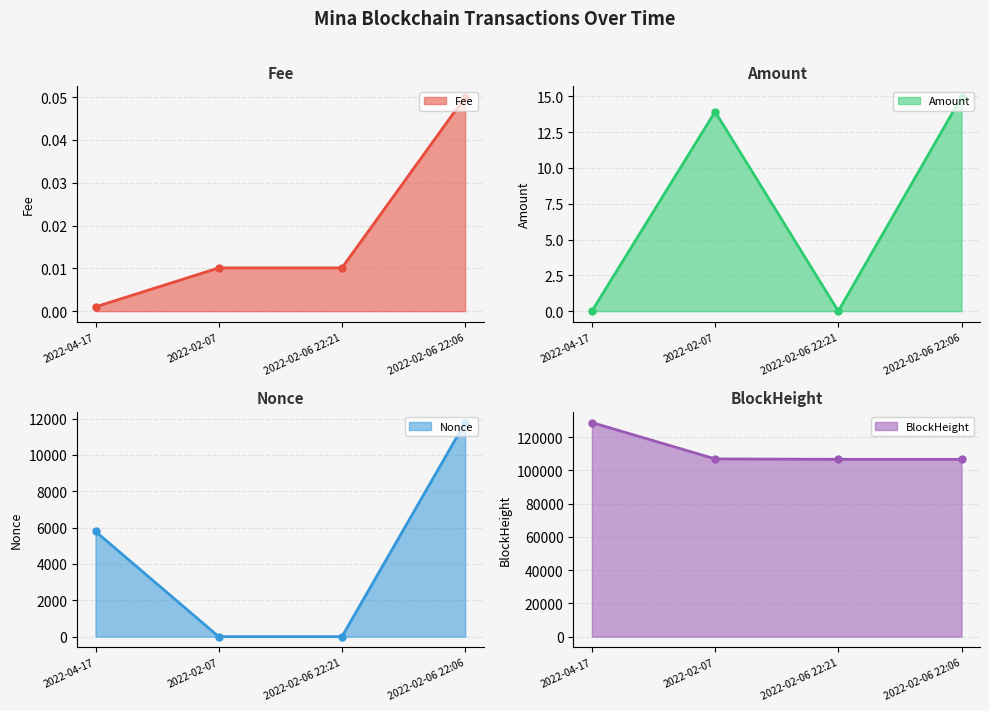

At 2022-02-06 22:21, list the series in order from smallest to largest.

Amount line, Nonce line, Fee line, BlockHeight line